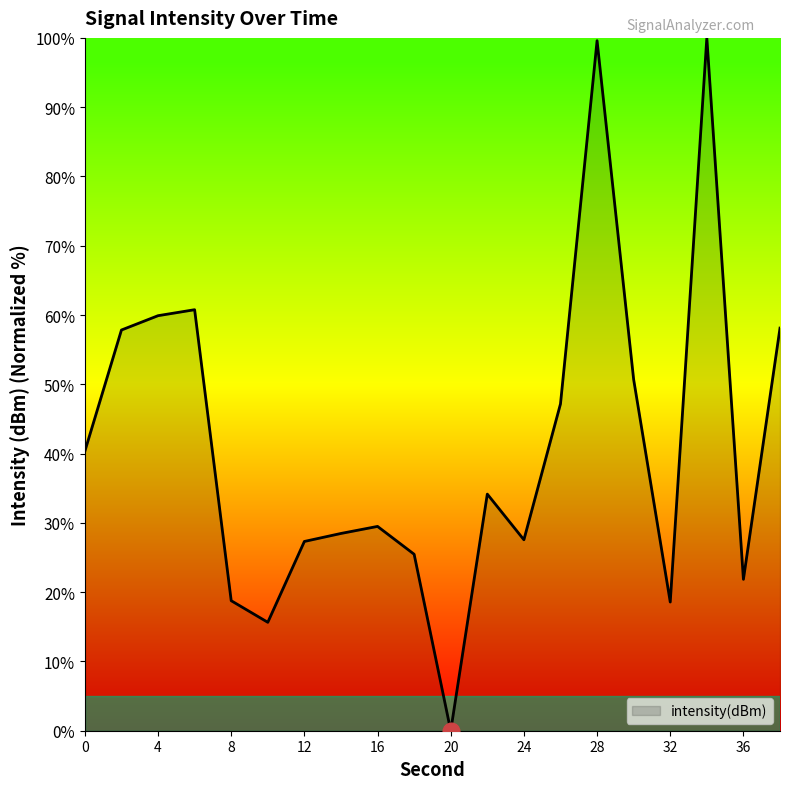

What is the greatest value displayed?

100.0